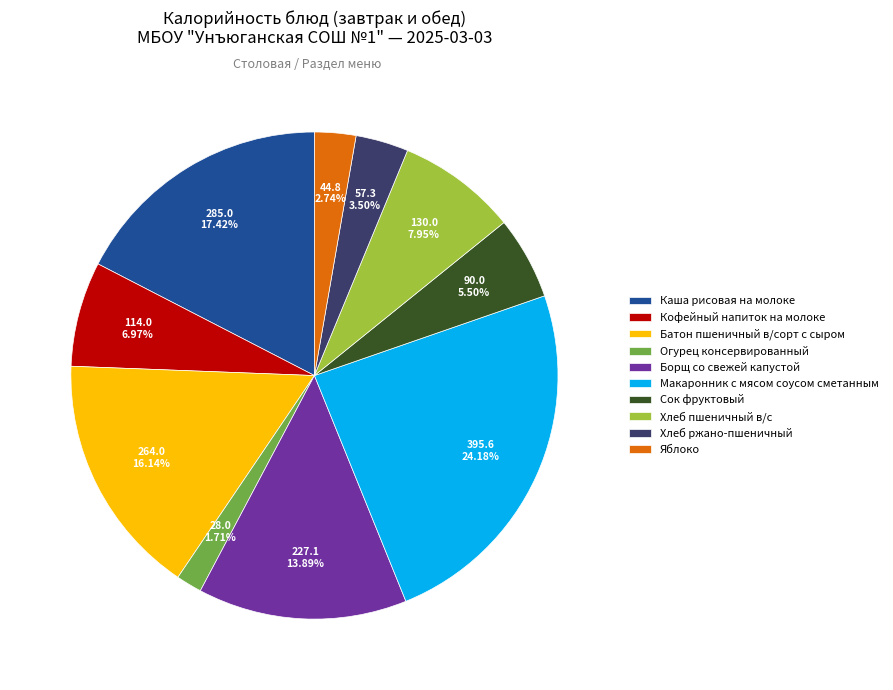

Which has a higher value, Хлеб ржано-пшеничный or Батон пшеничный в/сорт с сыром?

Батон пшеничный в/сорт с сыром